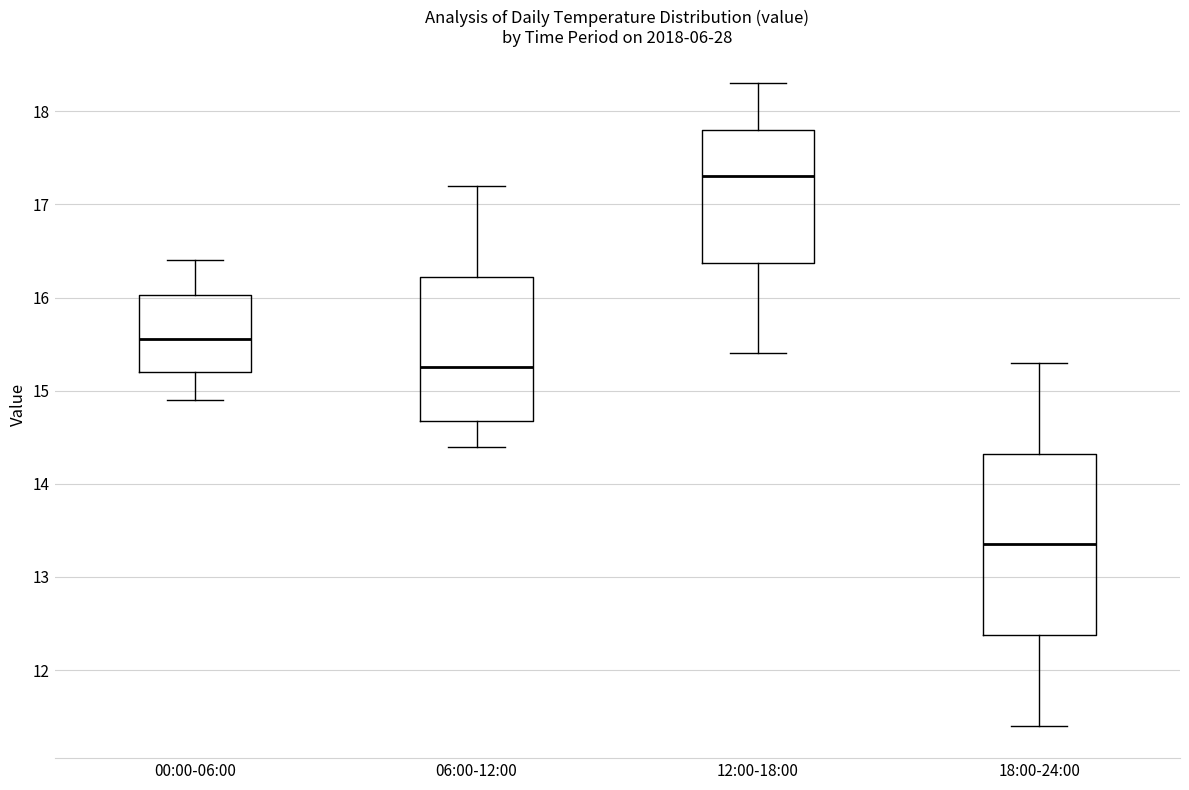

Which box has the highest median line?

12:00-18:00